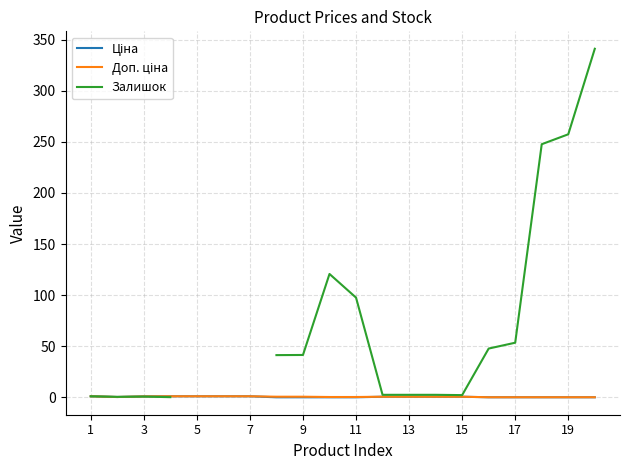

True or false: Залишок has more than 2 interior local peaks.

False